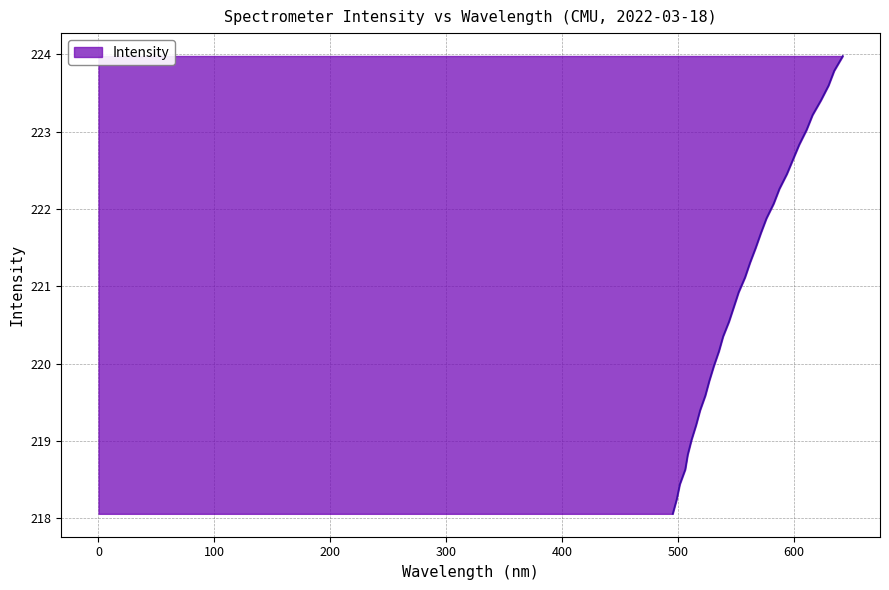

Rank the categories by value from lowest to highest.

218.0596, 218.2508, 218.442, 218.6332, 218.8244, 219.0156, 219.2067, 219.3979, 219.589, 219.7801, 219.9712, 220.1623, 220.3533, 220.5444, 220.7354, 220.9264, 221.1174, 221.3083, 221.4993, 221.6902, 221.8812, 222.0721, 222.263, 222.4538, 222.6447, 222.8355, 223.0264, 223.2172, 223.408, 223.5987, 223.7895, 223.9802